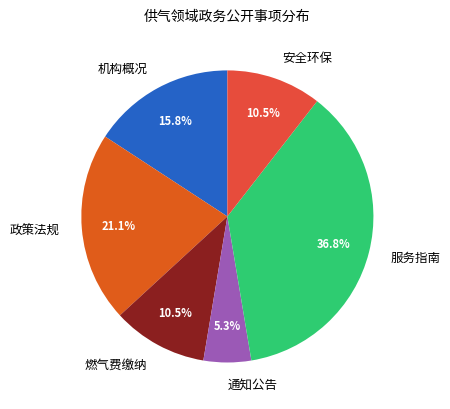

Is there any slice that represents more than half of the pie?

No